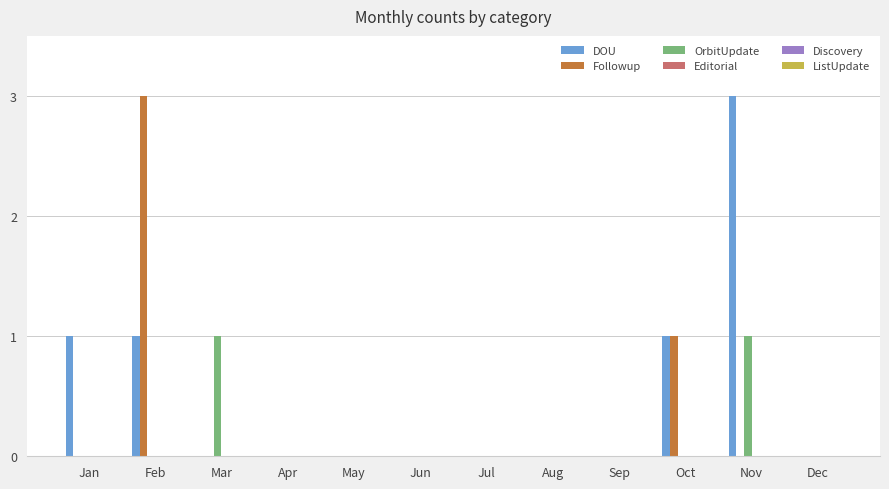

What is the sum of the DOU values at May and Jan?

1